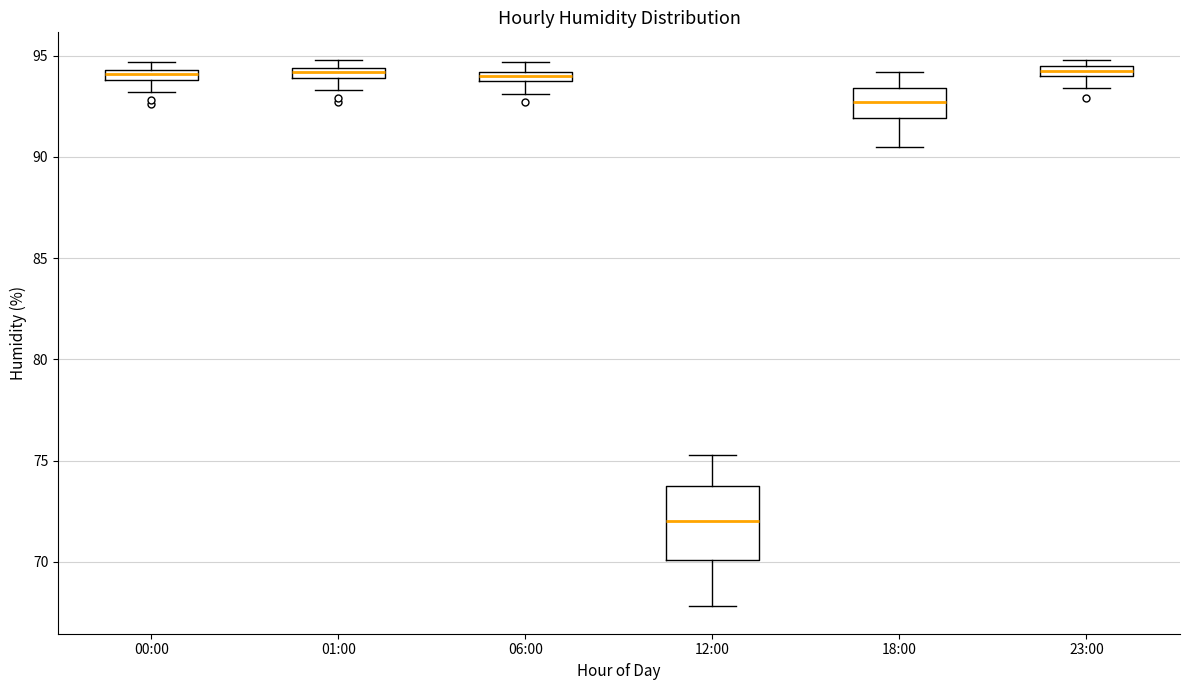

Comparing the boxes themselves (not the whiskers), which one is the tallest?

12:00